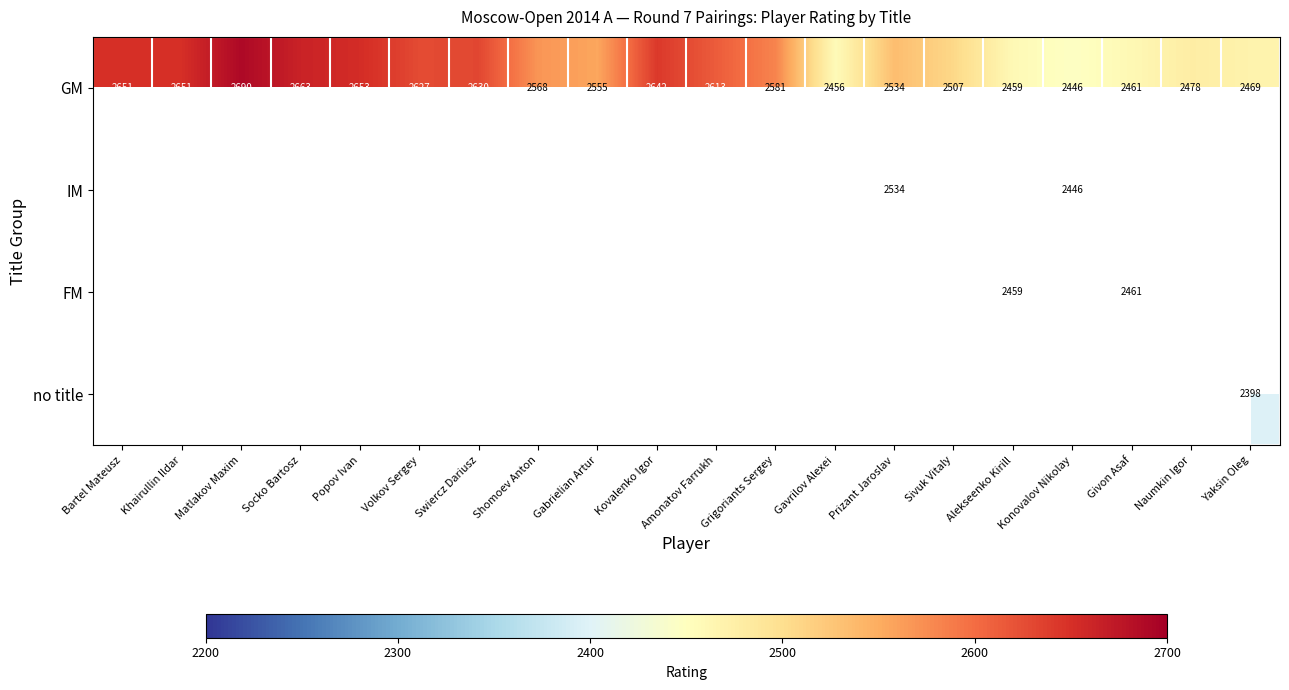

How many values in the GM series are below 2581?

10